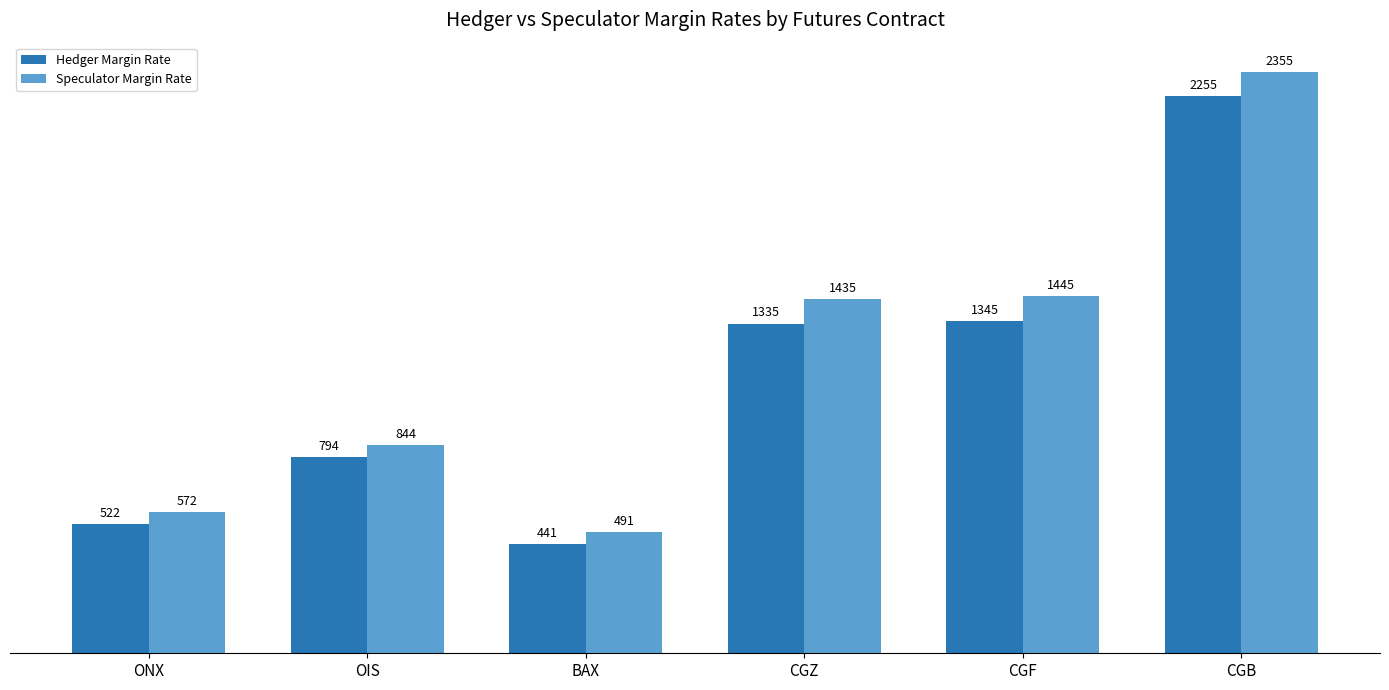

What is the smallest value displayed?

441